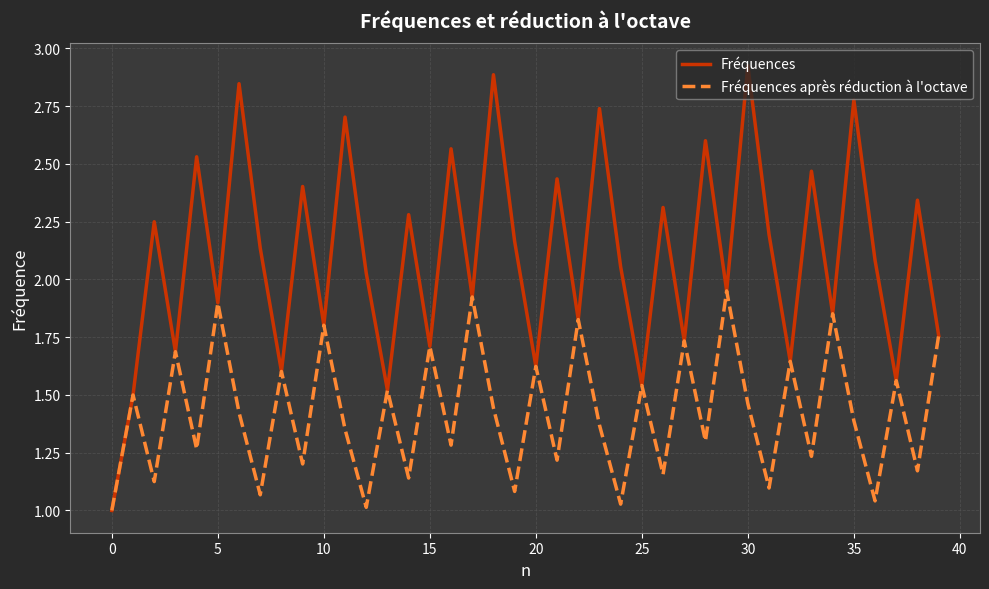

Which series has the largest range (max minus min)?

Fréquences